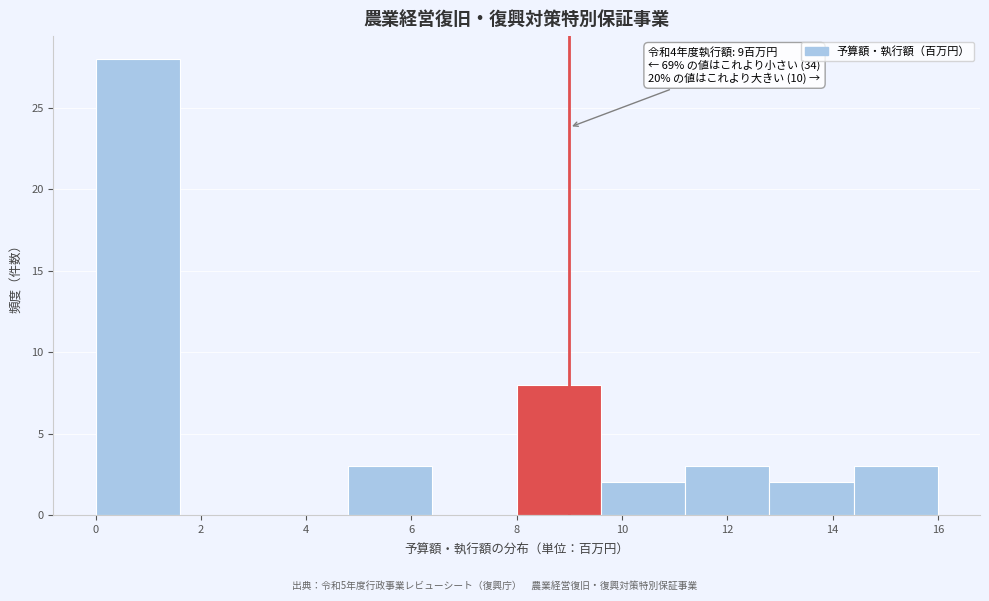

Over which range of the x-axis is the bar tallest?

0.0 to 1.6